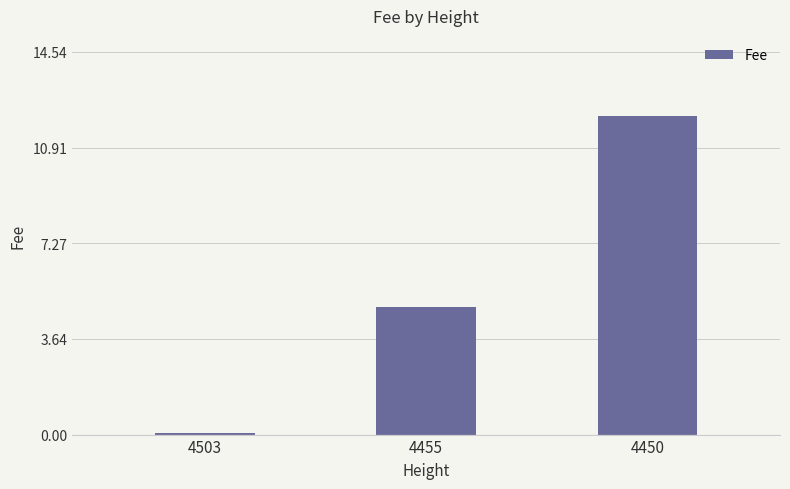

What is the difference between the maximum and second lowest values?

7.3